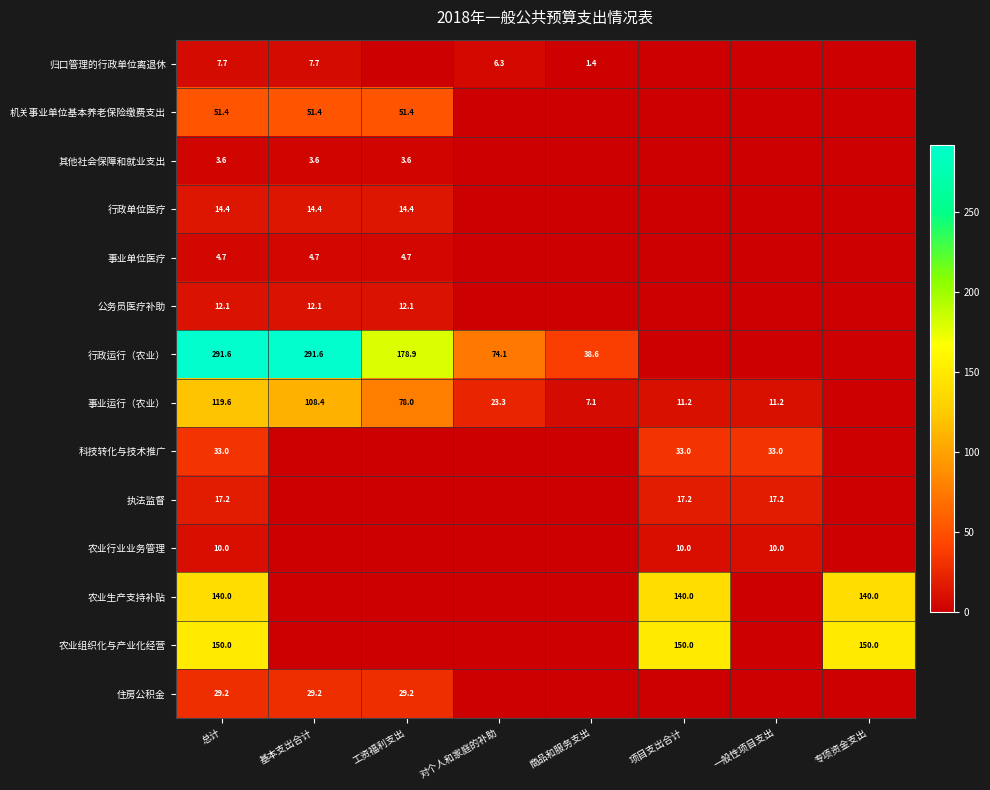

What is the difference between the 事业运行（农业） values at 商品和服务支出 and 对个人和家庭的补助?

16.2